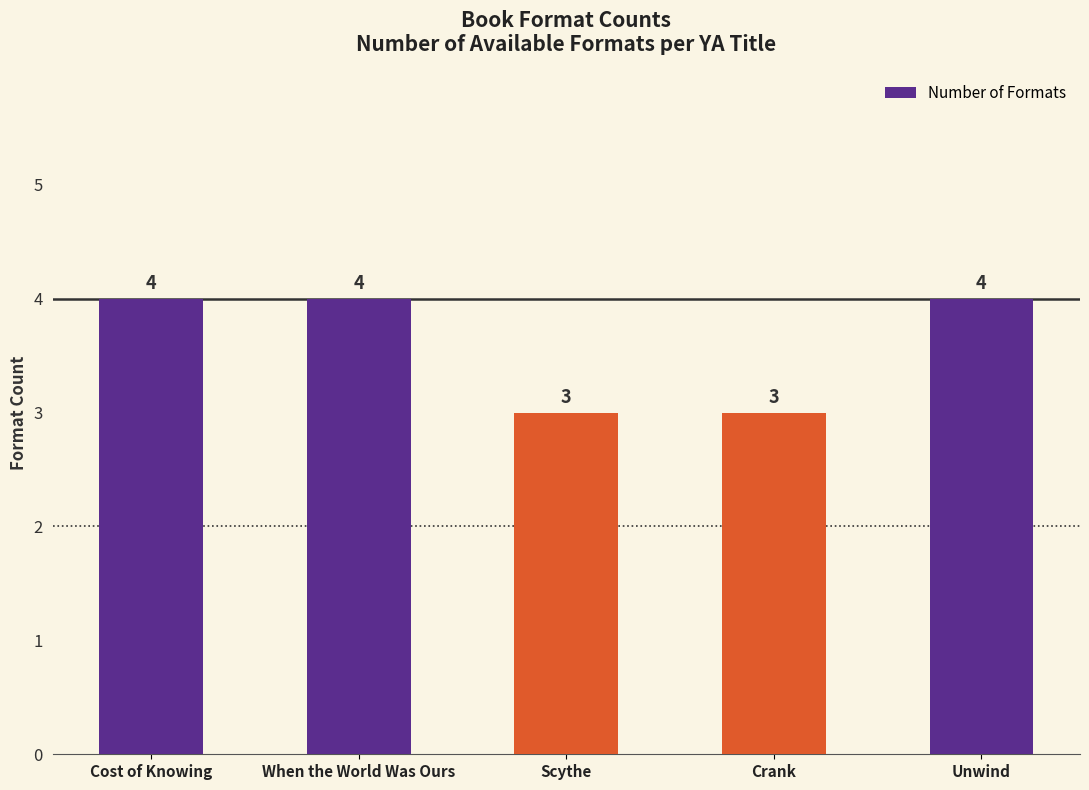

What is the value of the 4th bar from the left?

3